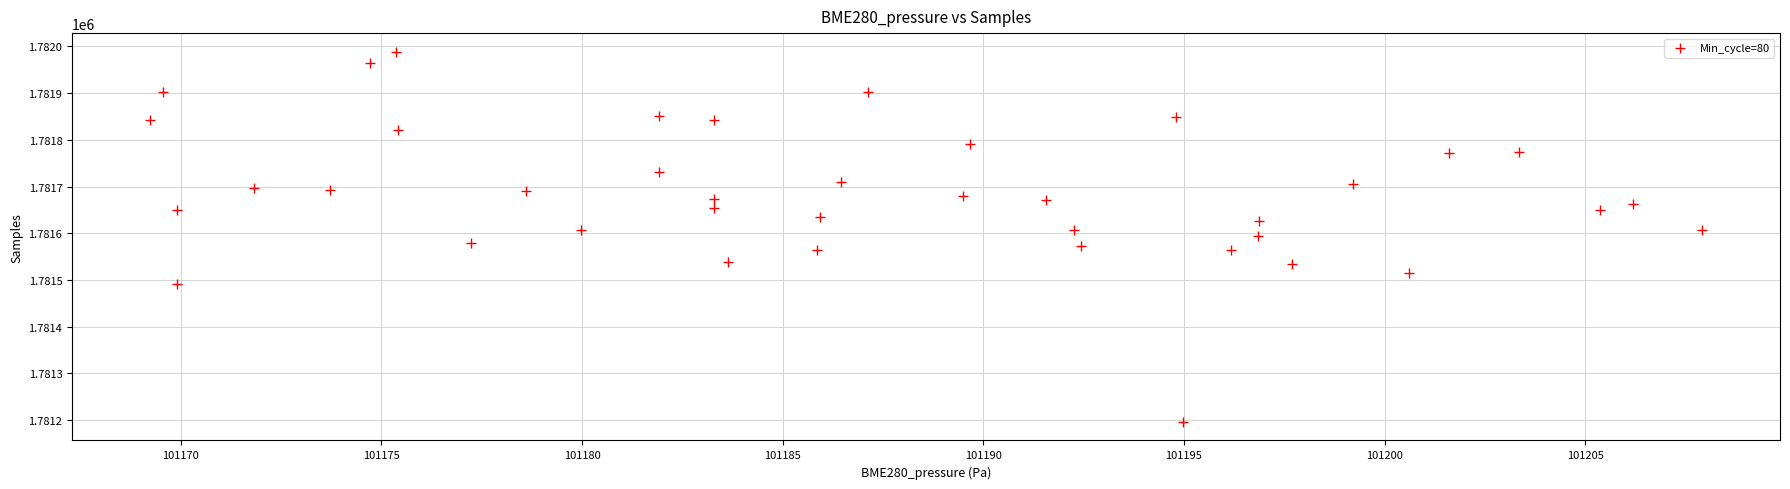

What is the range of Y values (max minus min)?

793